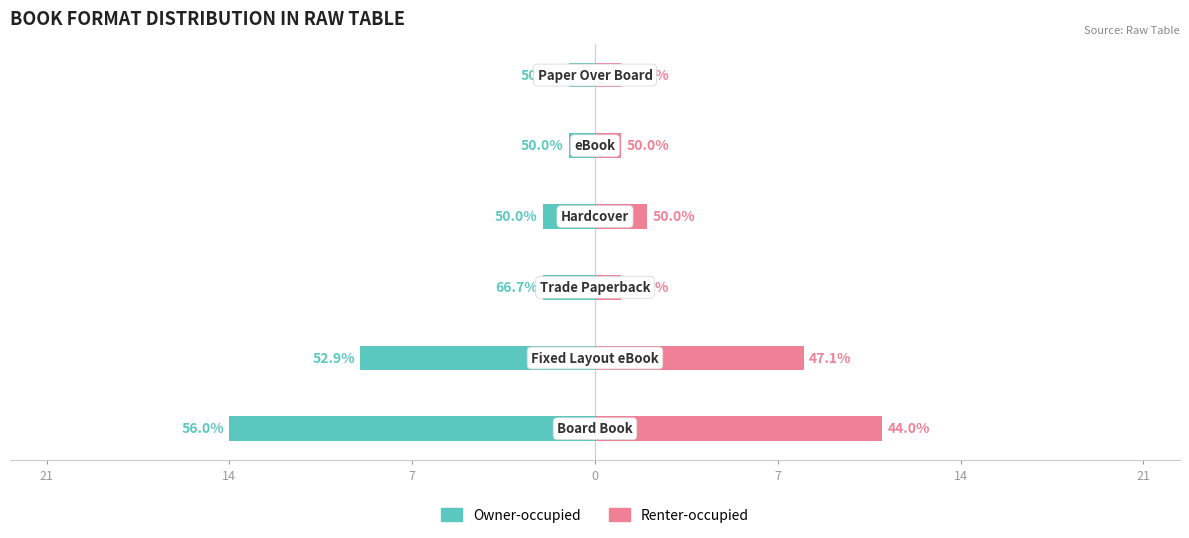

Which series has the widest spread of values?

Owner-occupied